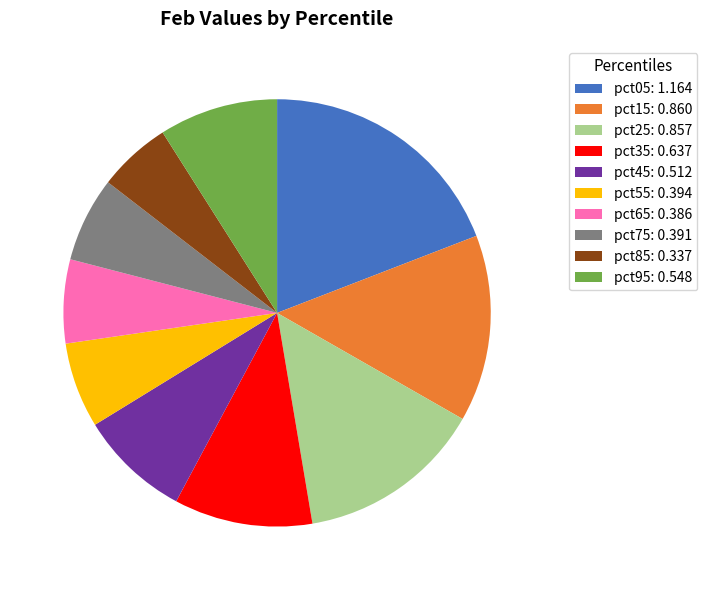

Count the number of slices in the pie.

10